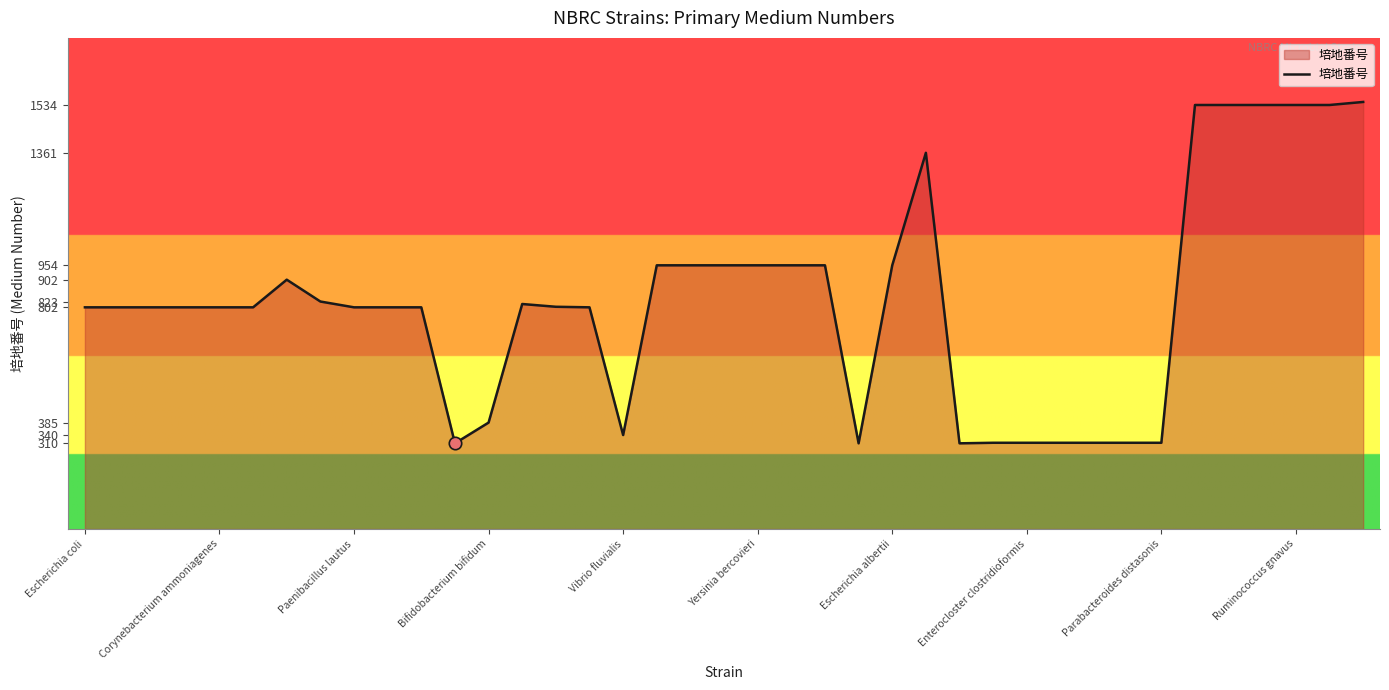

What is the difference between the maximum and minimum values?

1235